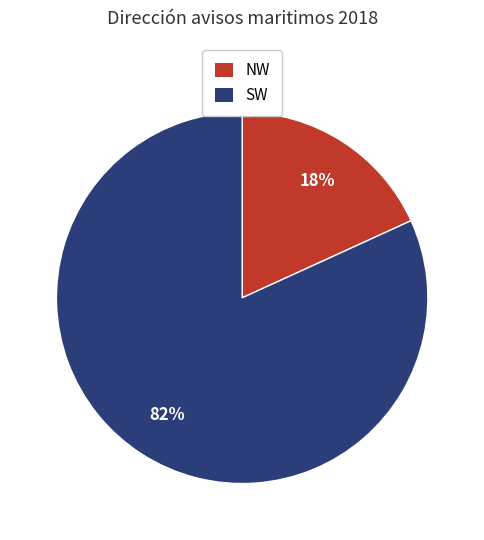

The SW slice represents 82% of the pie. True or false?

True